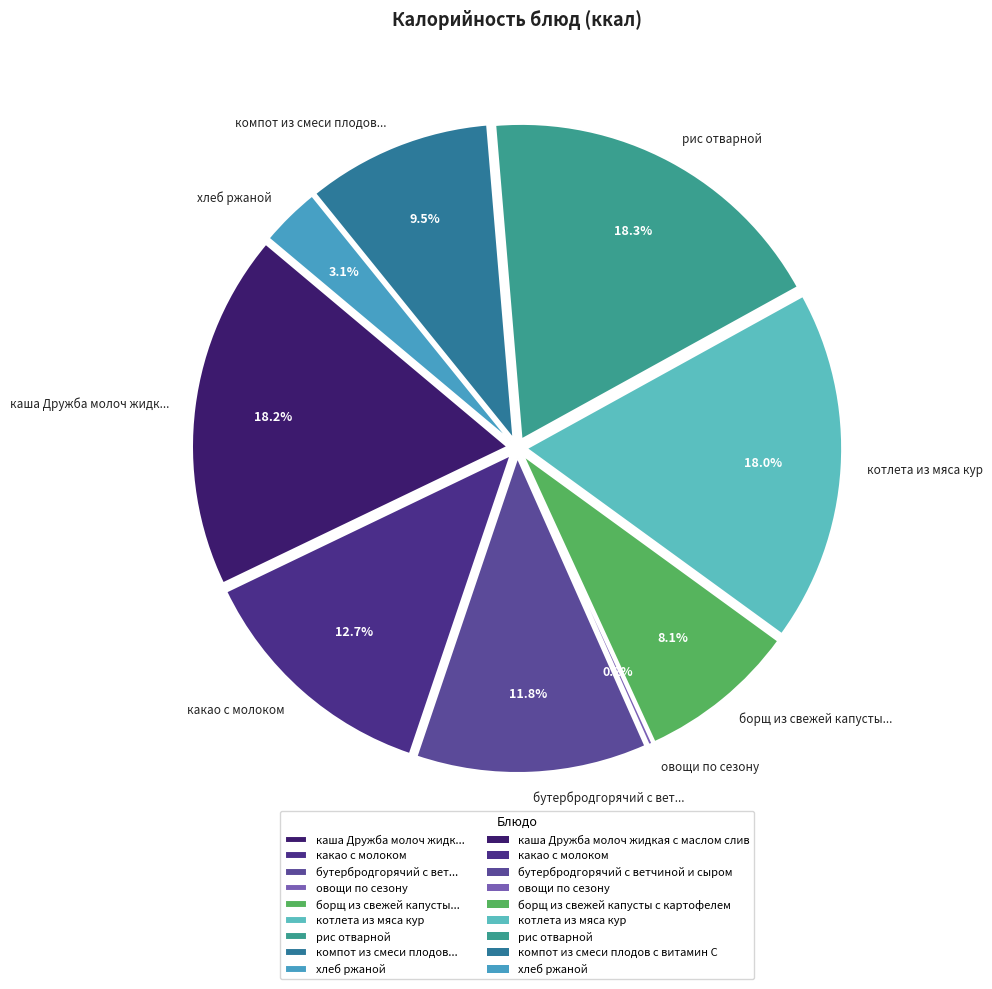

Which category has the biggest portion of the pie?

рис отварной